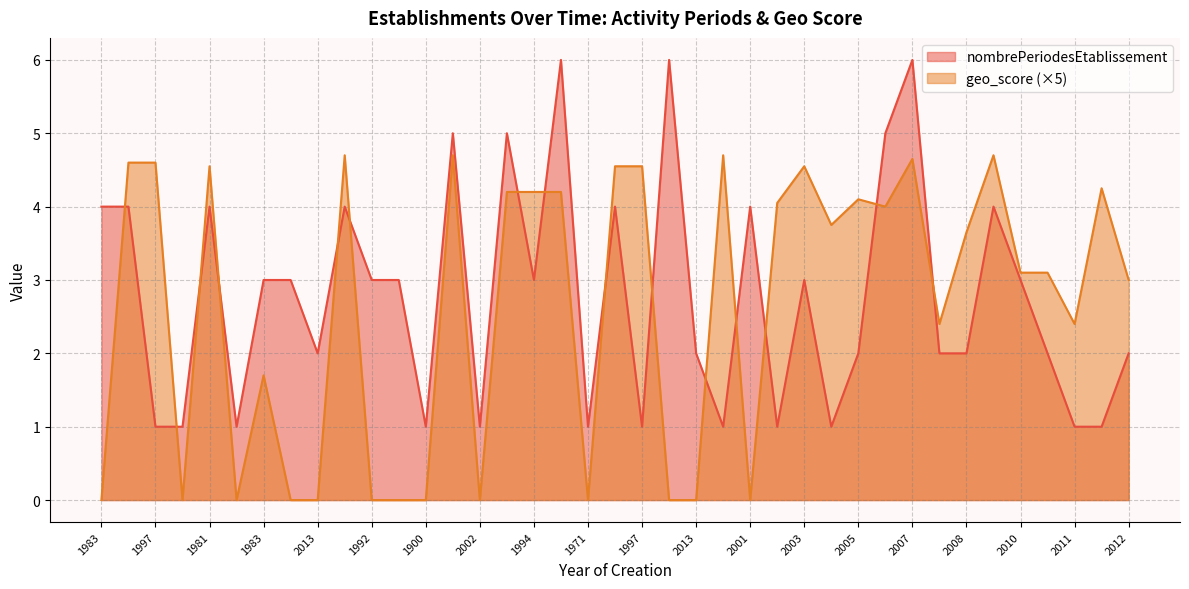

What is the label of the 21st point from the left?

1997